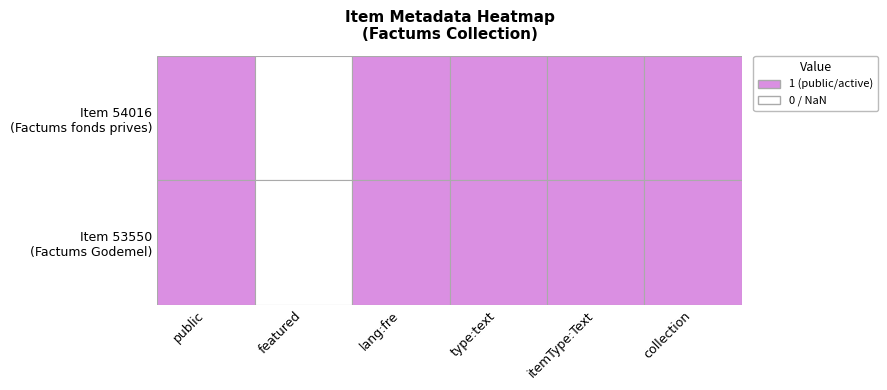

What is the sum of the 54016 values at 54016 and 5?

2